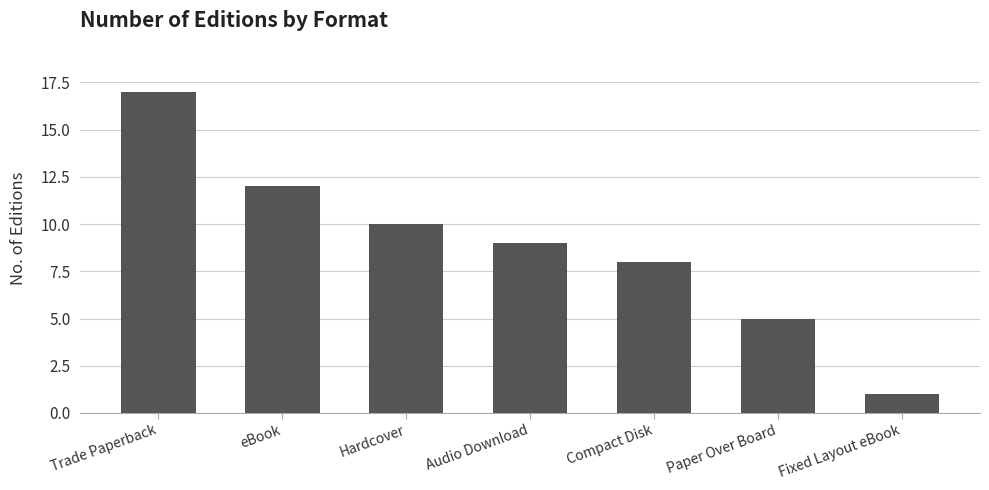

Rank the categories by value from highest to lowest.

Trade Paperback, eBook, Hardcover, Audio Download, Compact Disk, Paper Over Board, Fixed Layout eBook